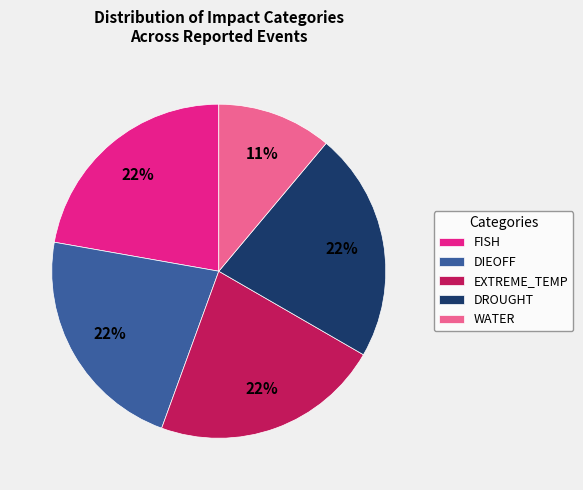

To the nearest percent, what percentage of the pie is EXTREME_TEMP?

22%